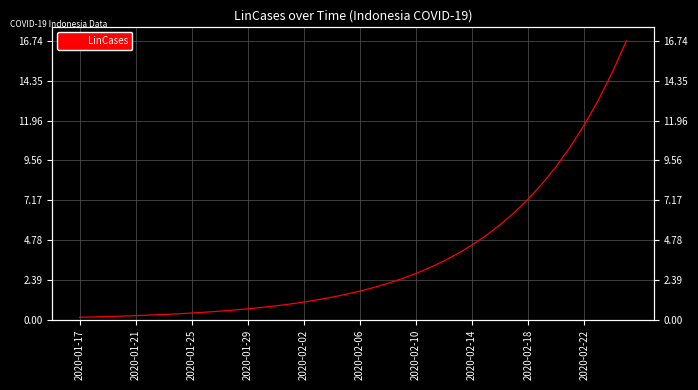

Which has a higher value, 2020-02-02 or 2020-02-22?

2020-02-22